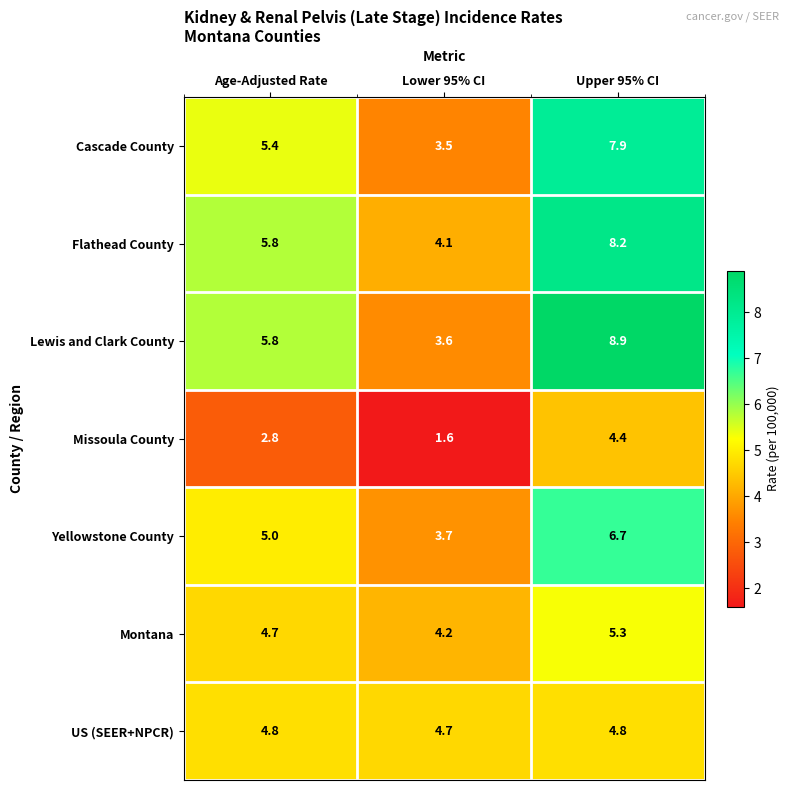

Where is Montana nearest to the value 4?

Lower 95% CI